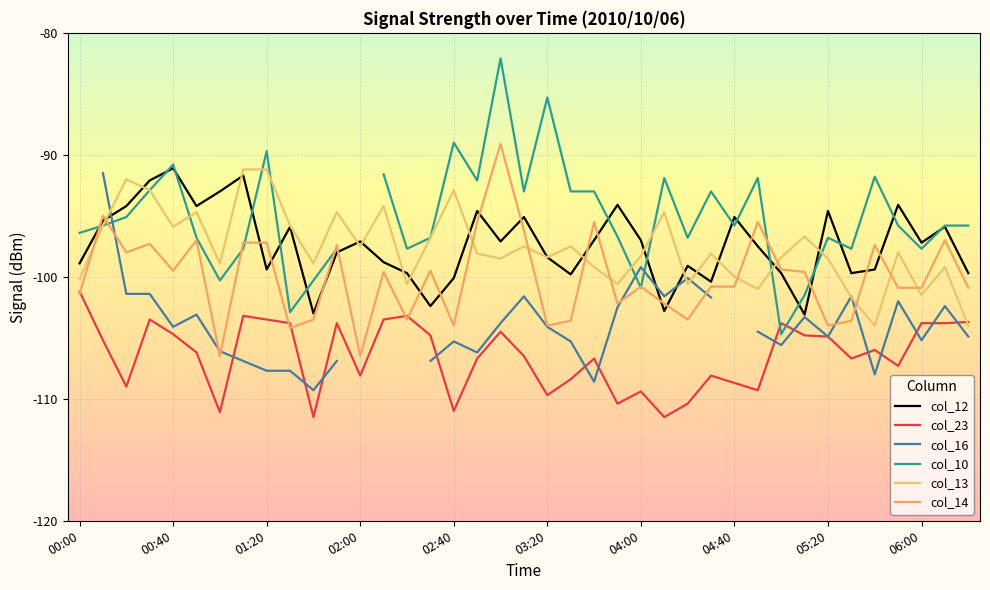

How many values in the col_13 series are below -98?

21